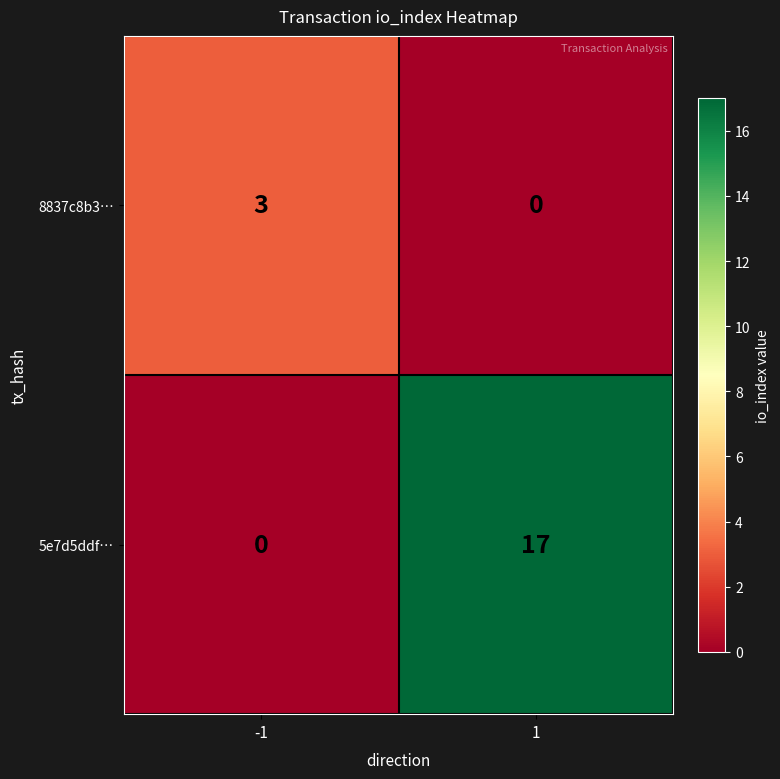

Count the number of categories in the chart.

2